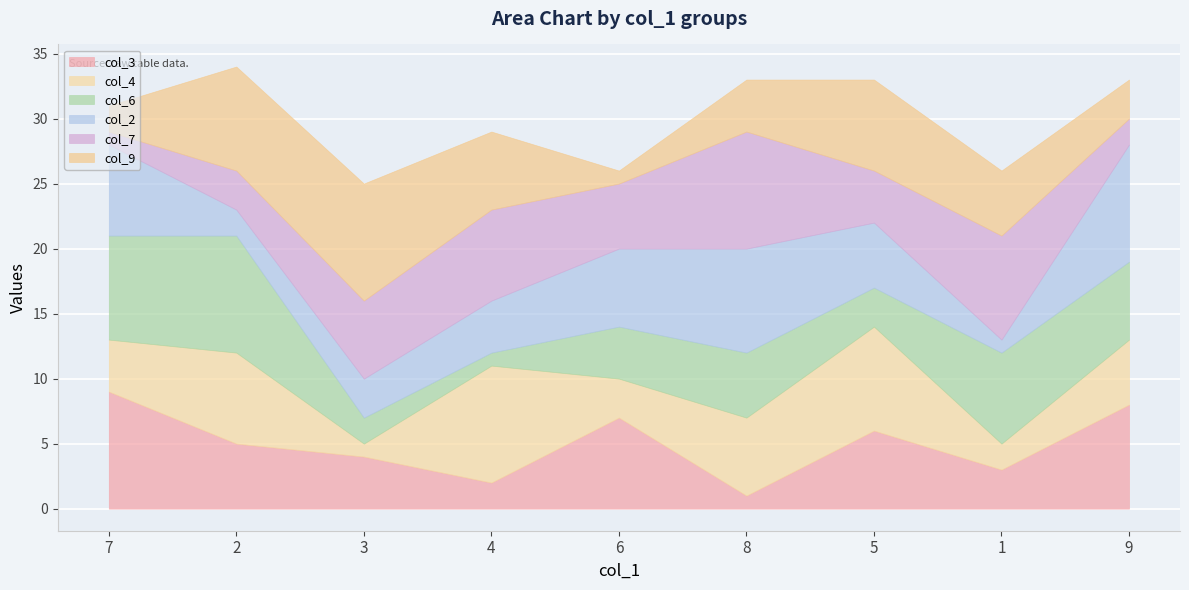

Between 9 and 6, which is larger?

9